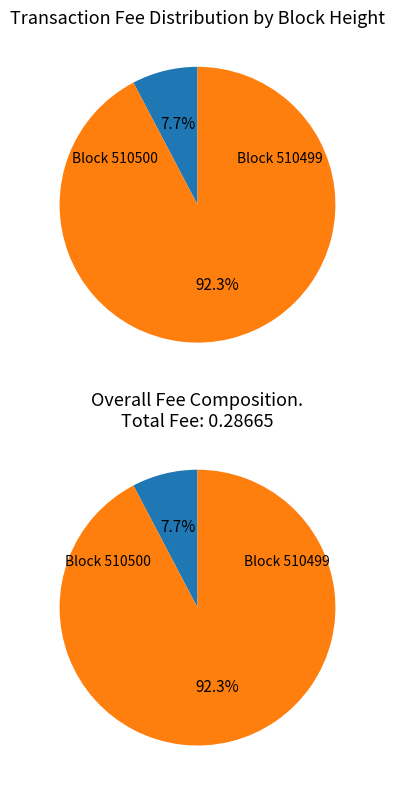

To the nearest percent, what is the combined percentage of 510500 and 510499?

100%